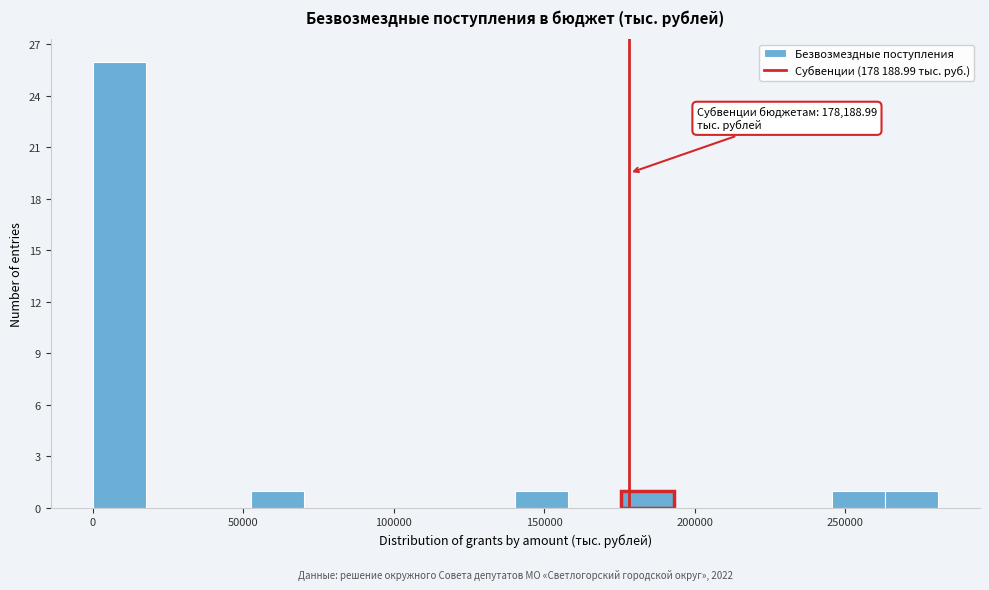

Read against the x-axis, roughly where is the centre of the tallest bar?

10000